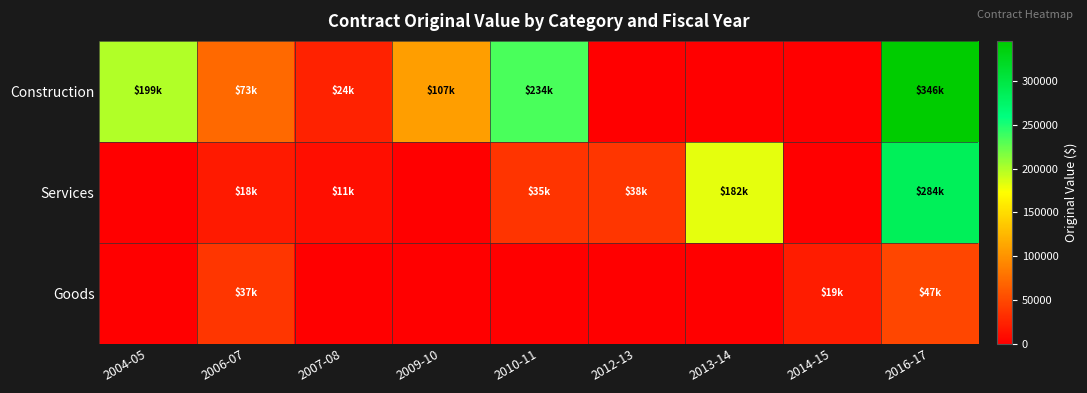

Which series has the largest range (max minus min)?

Construction